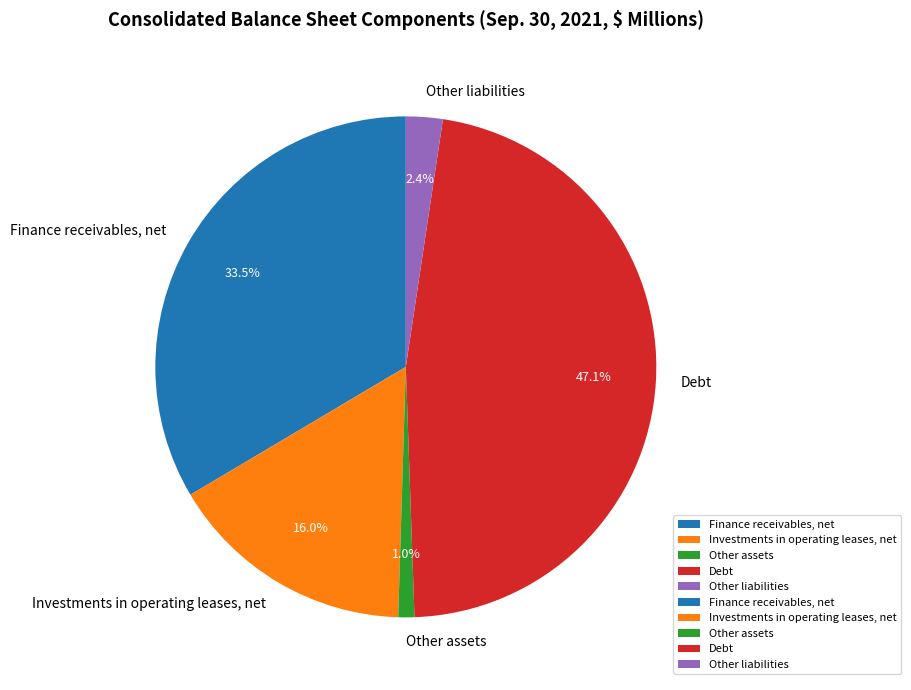

Is Debt the majority of the pie?

No